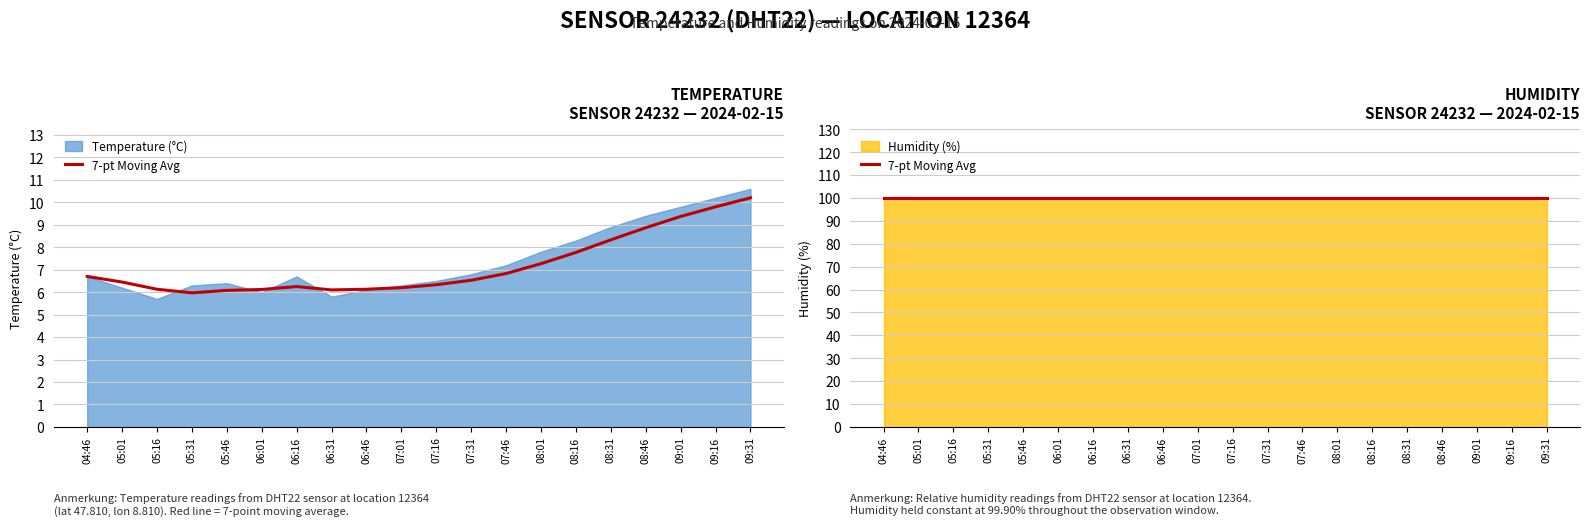

How many categories are shown in the chart?

20